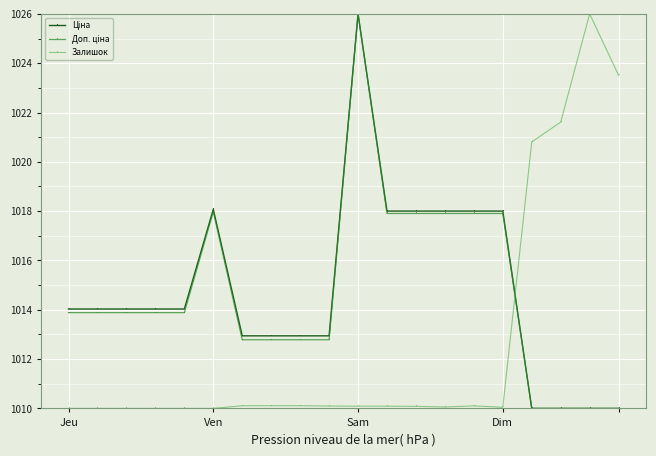

What is the maximum value shown in the chart?

1026.0